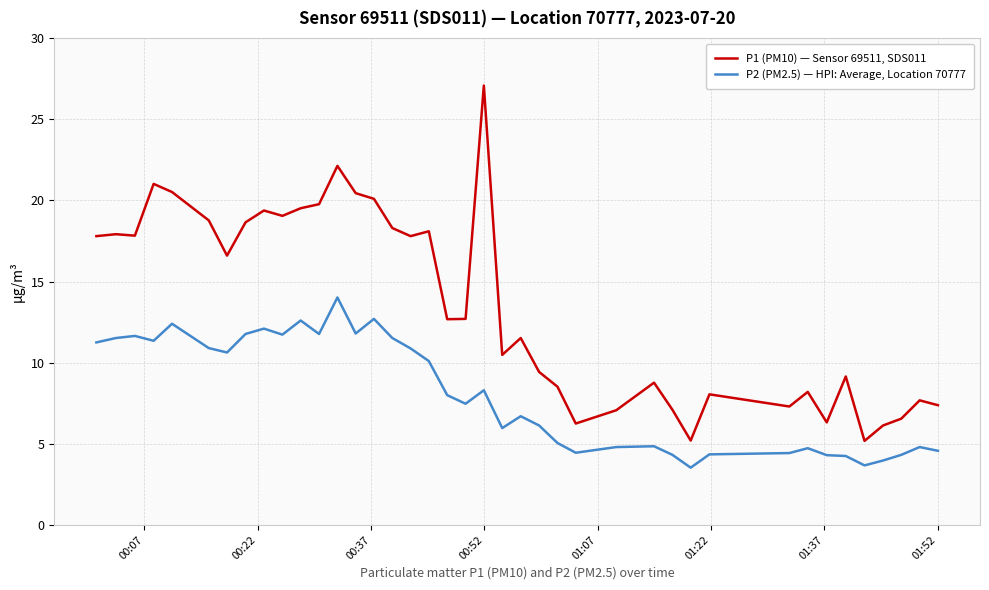

Which series has the largest total across all categories?

P1 (PM10) — Sensor 69511, SDS011